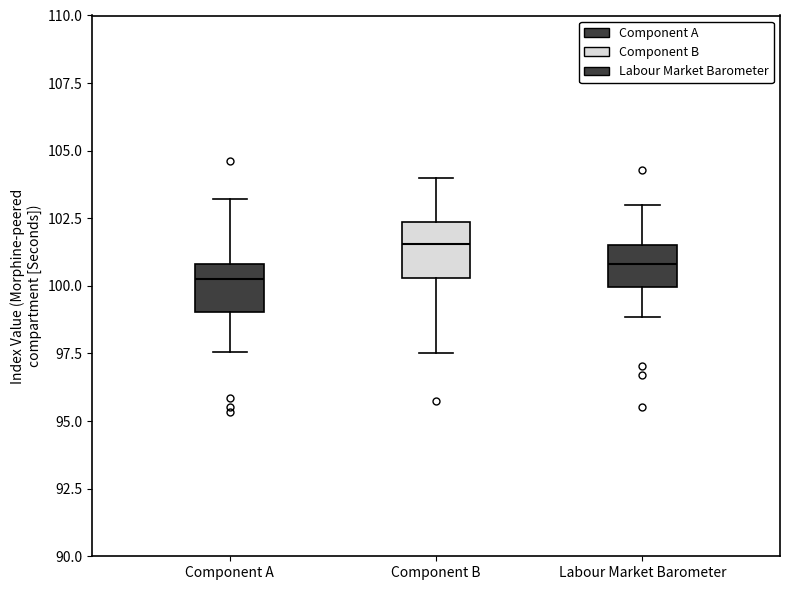

Where does the median line of the box for Component A sit on the y-axis? The values are not printed on the chart, so give them approximately, as read against the axis.

100.5